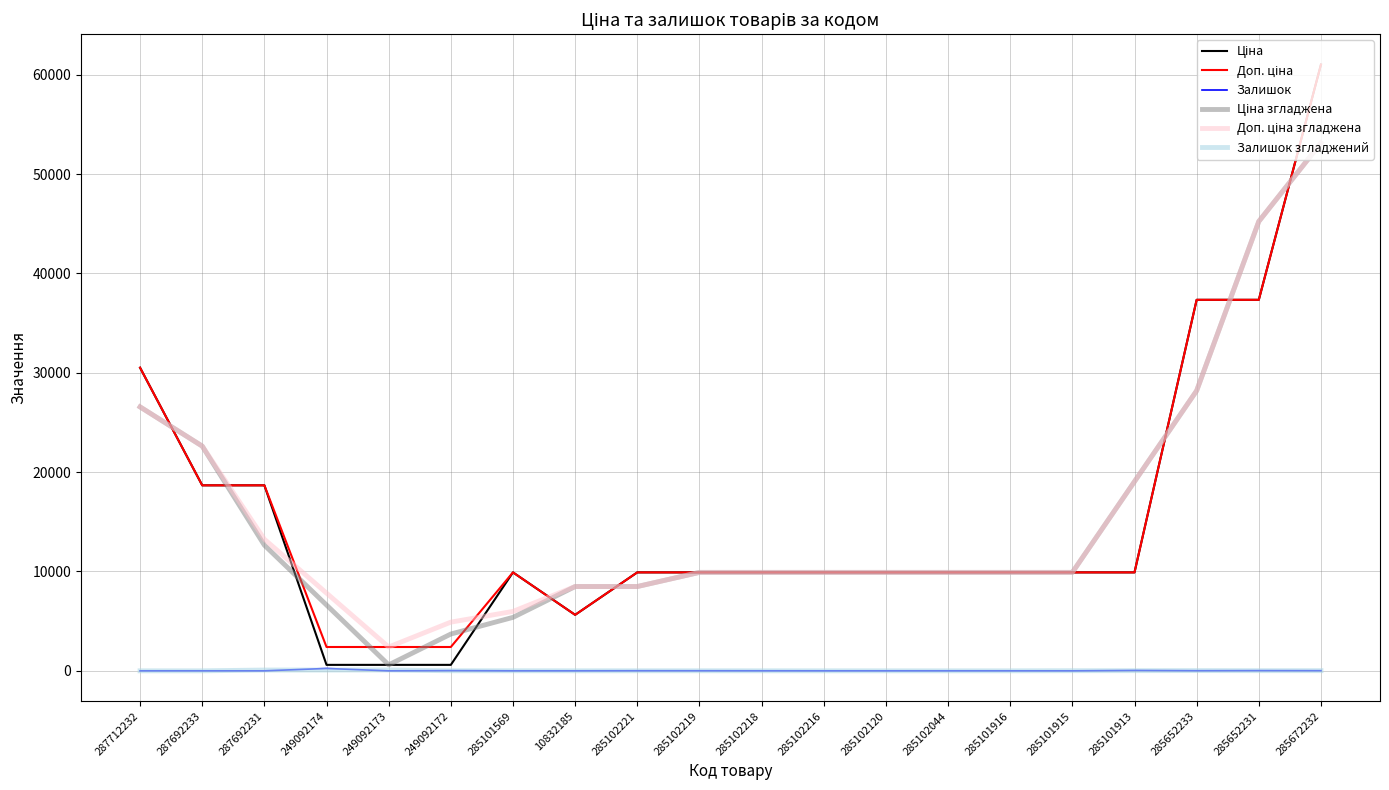

At which category is the sum across all series the highest?

285672232